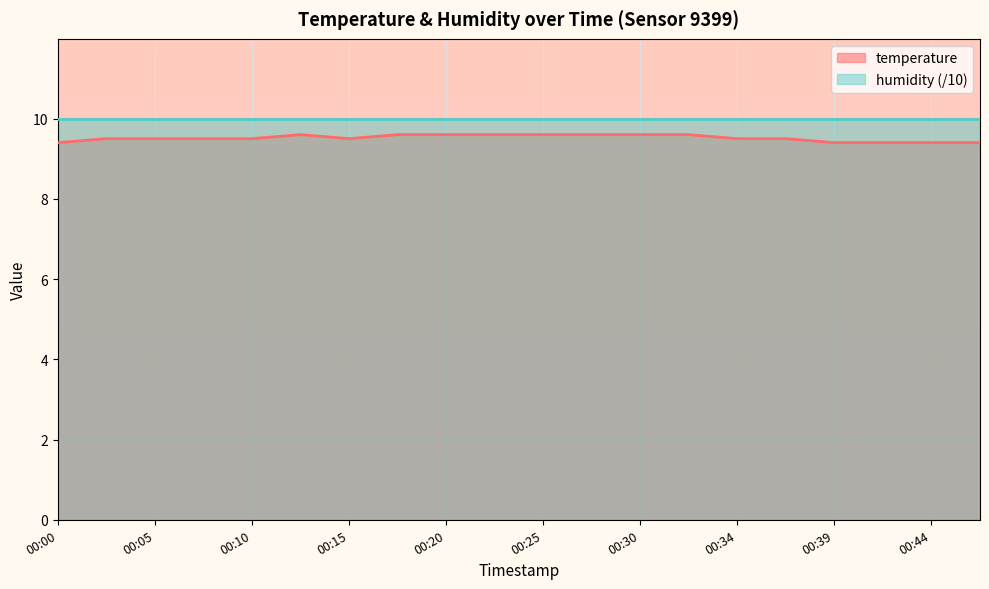

True or false: there are more than 0 points higher than both neighbors.

True